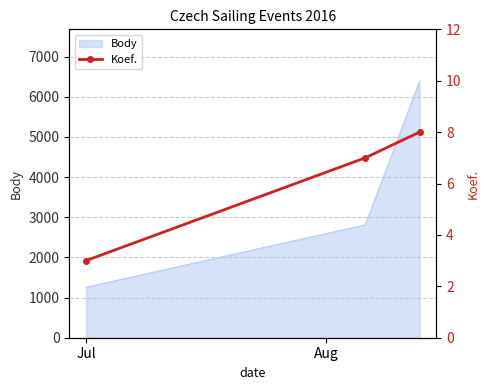

What is the label of the 3rd point from the right?

Jul